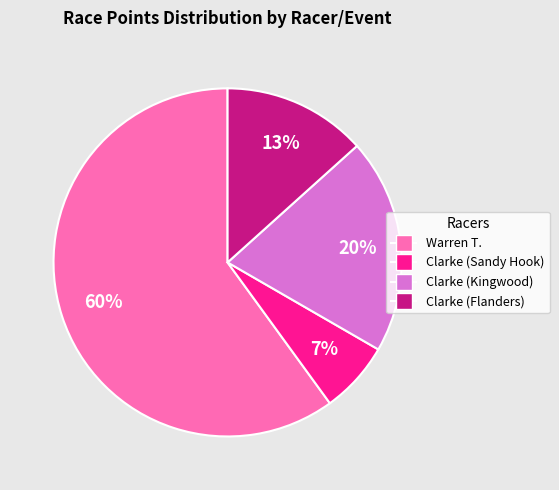

Count the number of slices in the pie.

4